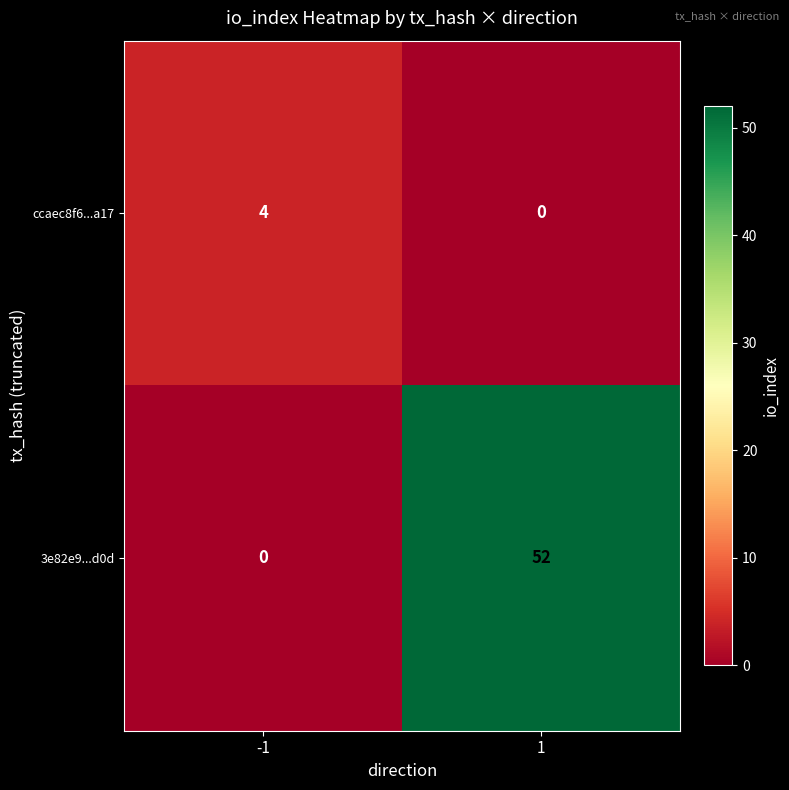

How many data points in ccaec8f6...a17 are less than 4?

1